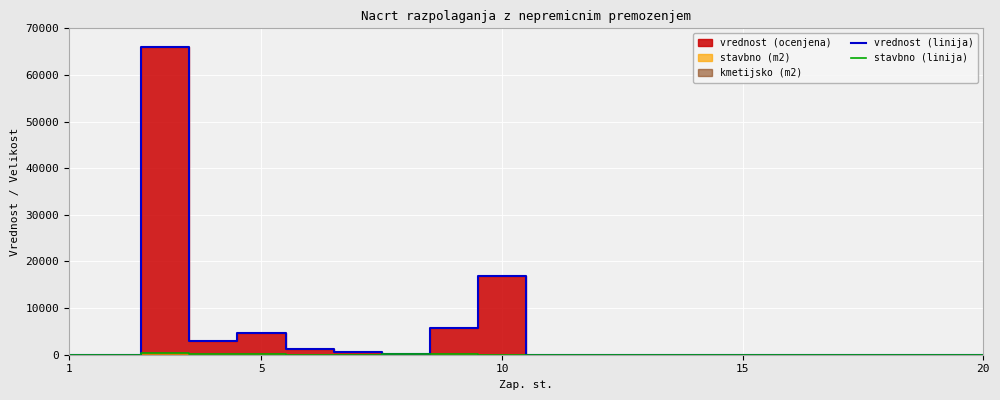

True or false: vrednost (linija) has more than 0 points higher than both neighbors.

True